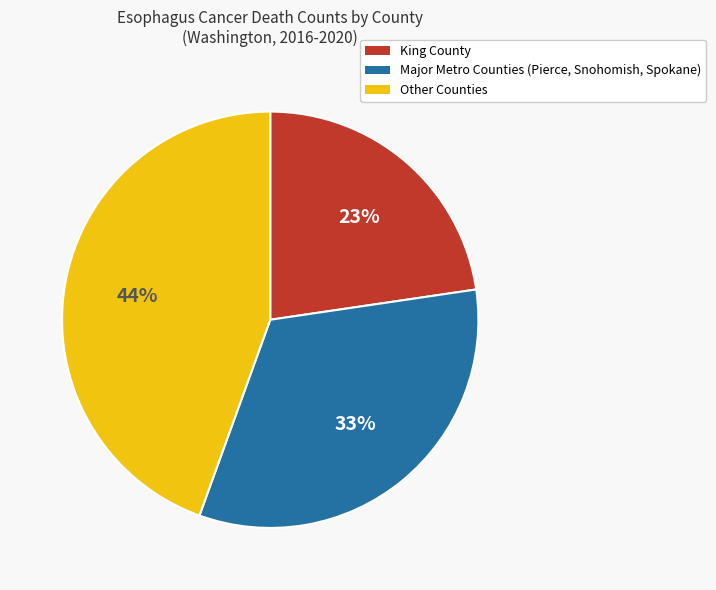

Is there any slice that represents more than half of the pie?

No